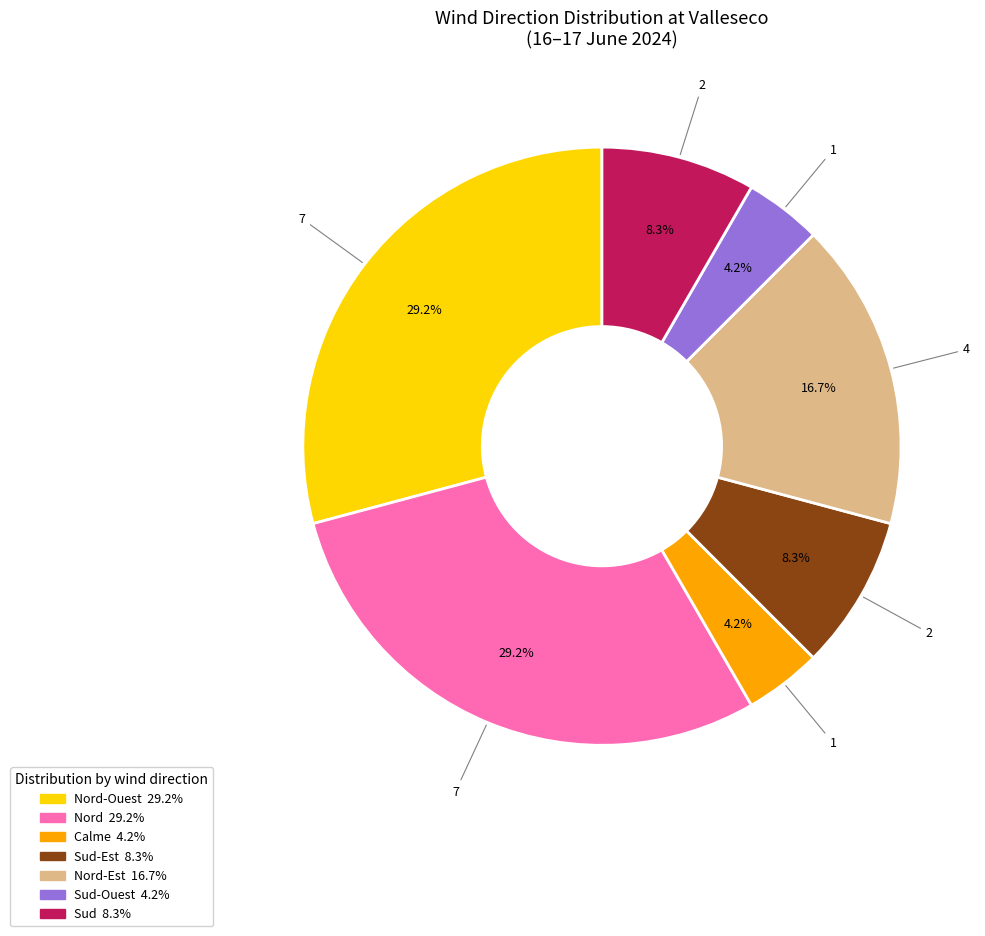

Is there a majority slice in this chart?

No